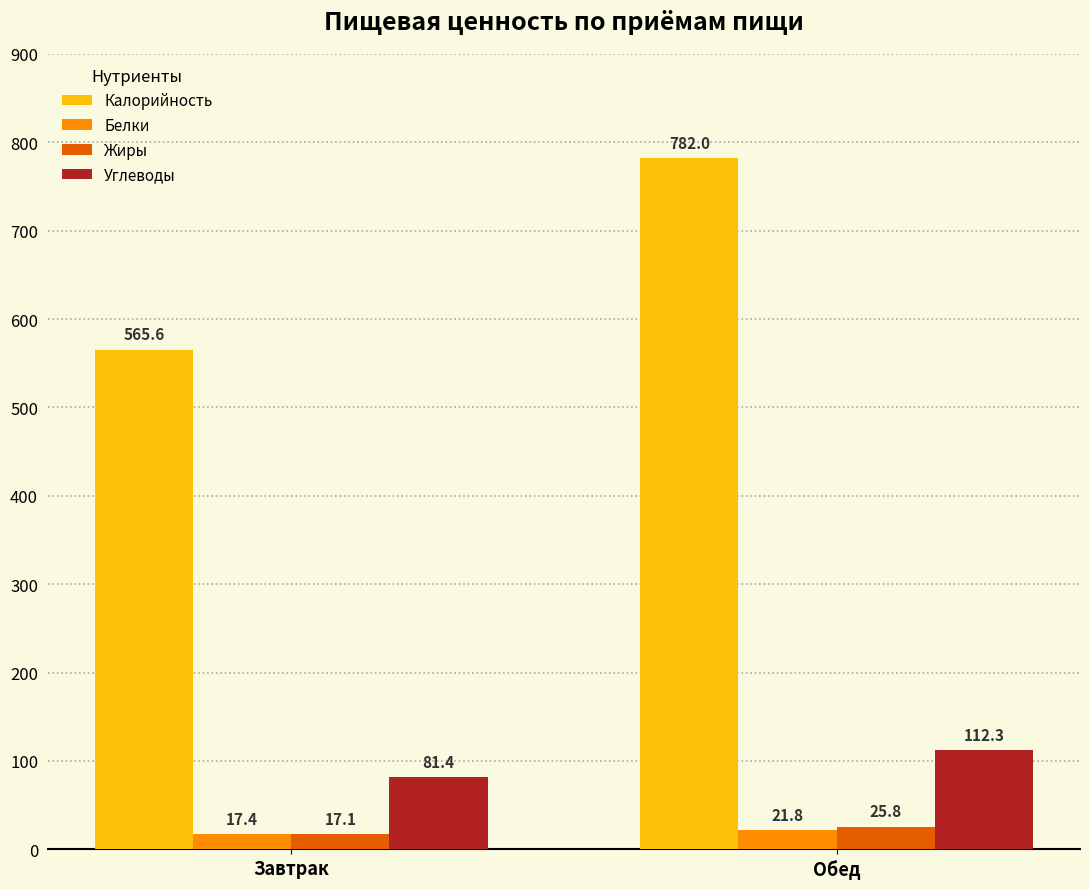

What is the difference between the Калорийность values at Обед and Завтрак?

216.4